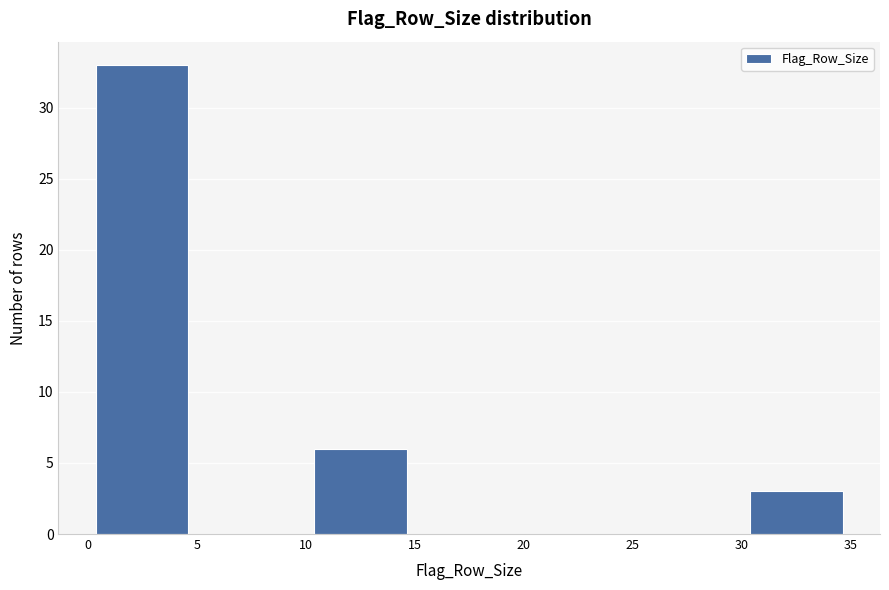

Reading left to right, list every bar in this chart as the range it spans on the x-axis followed by its height. The values are not printed on the chart, so give them approximately, as read against the axis.

0 to 5: 33
5 to 10: 0
10 to 15: 6
15 to 20: 0
20 to 25: 0
25 to 30: 0
30 to 35: 3